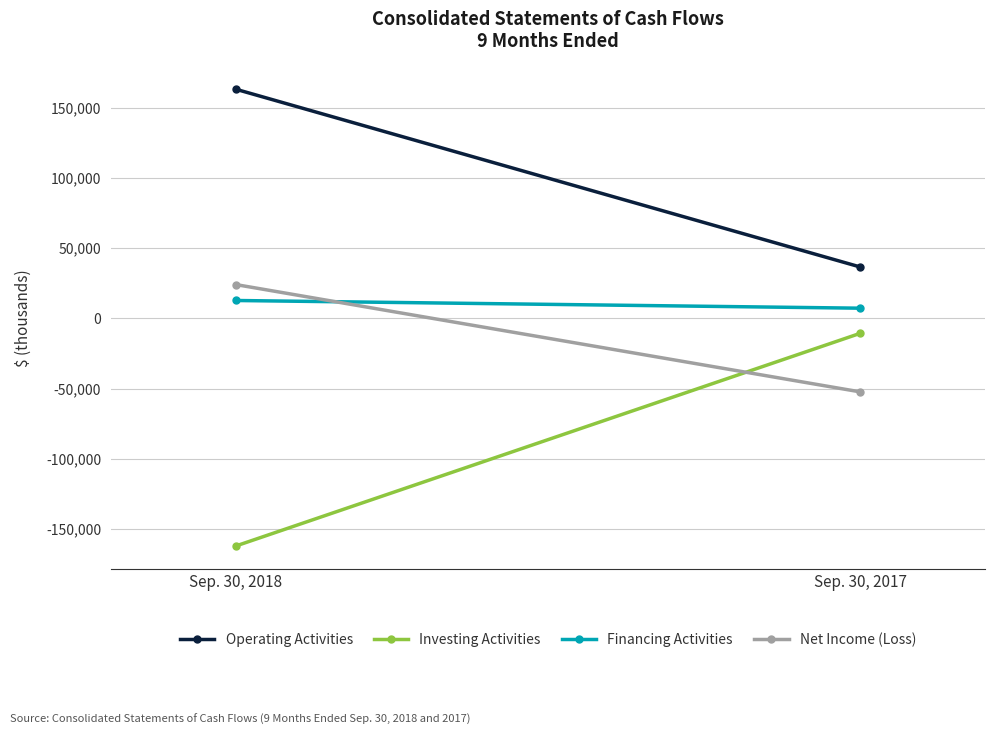

The value of Investing Activities at Sep. 30, 2018 is -33704. True or false?

False